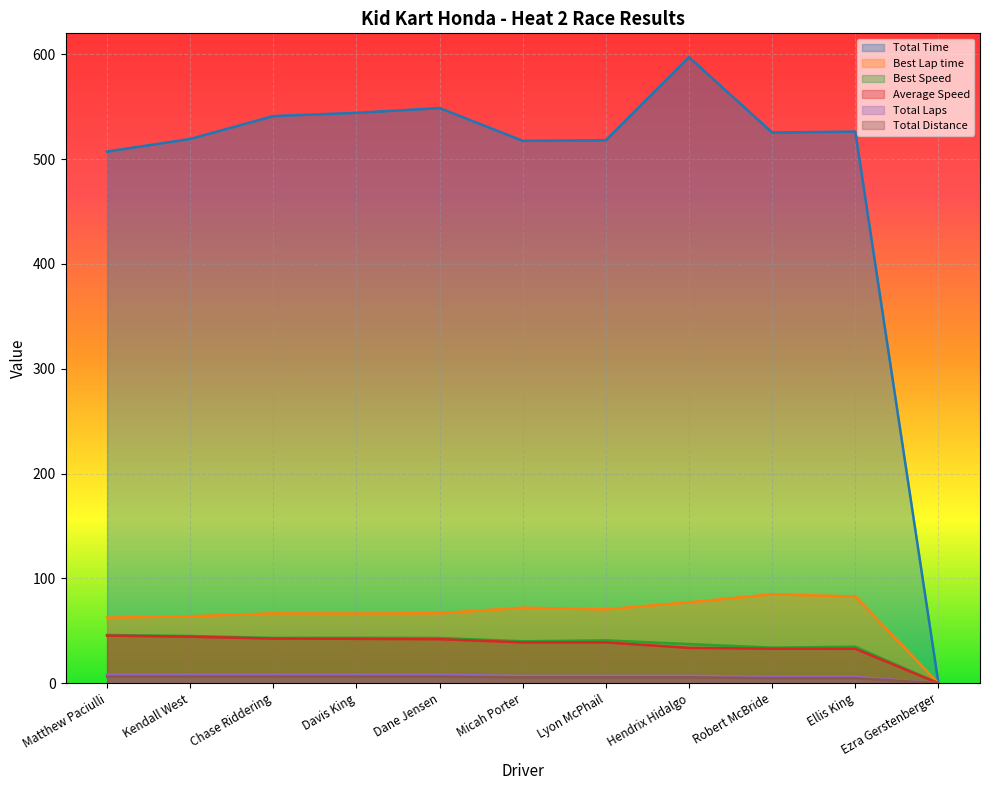

What is the average value of the Total Laps series?

6.6